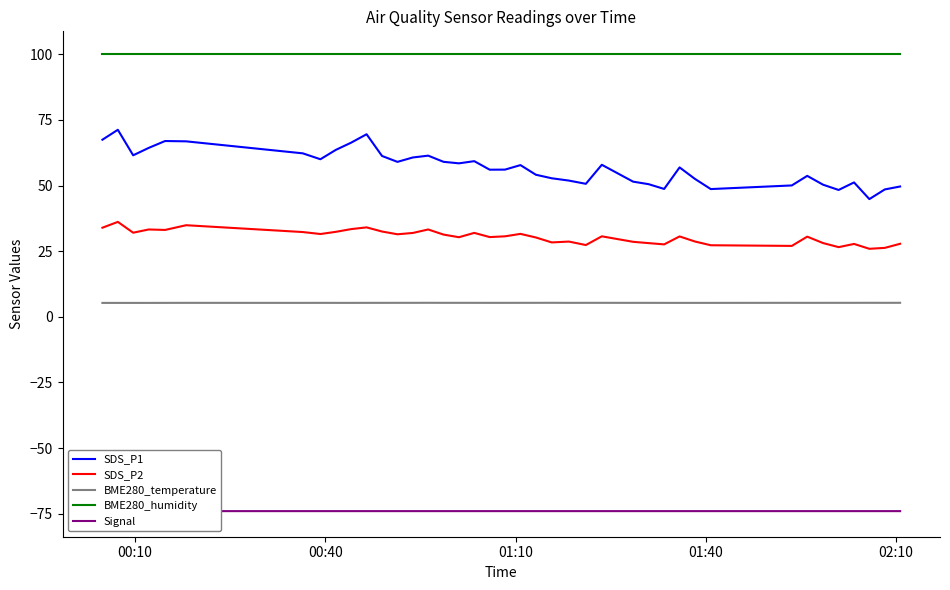

True or false: SDS_P1 and BME280_temperature cross at least once.

False